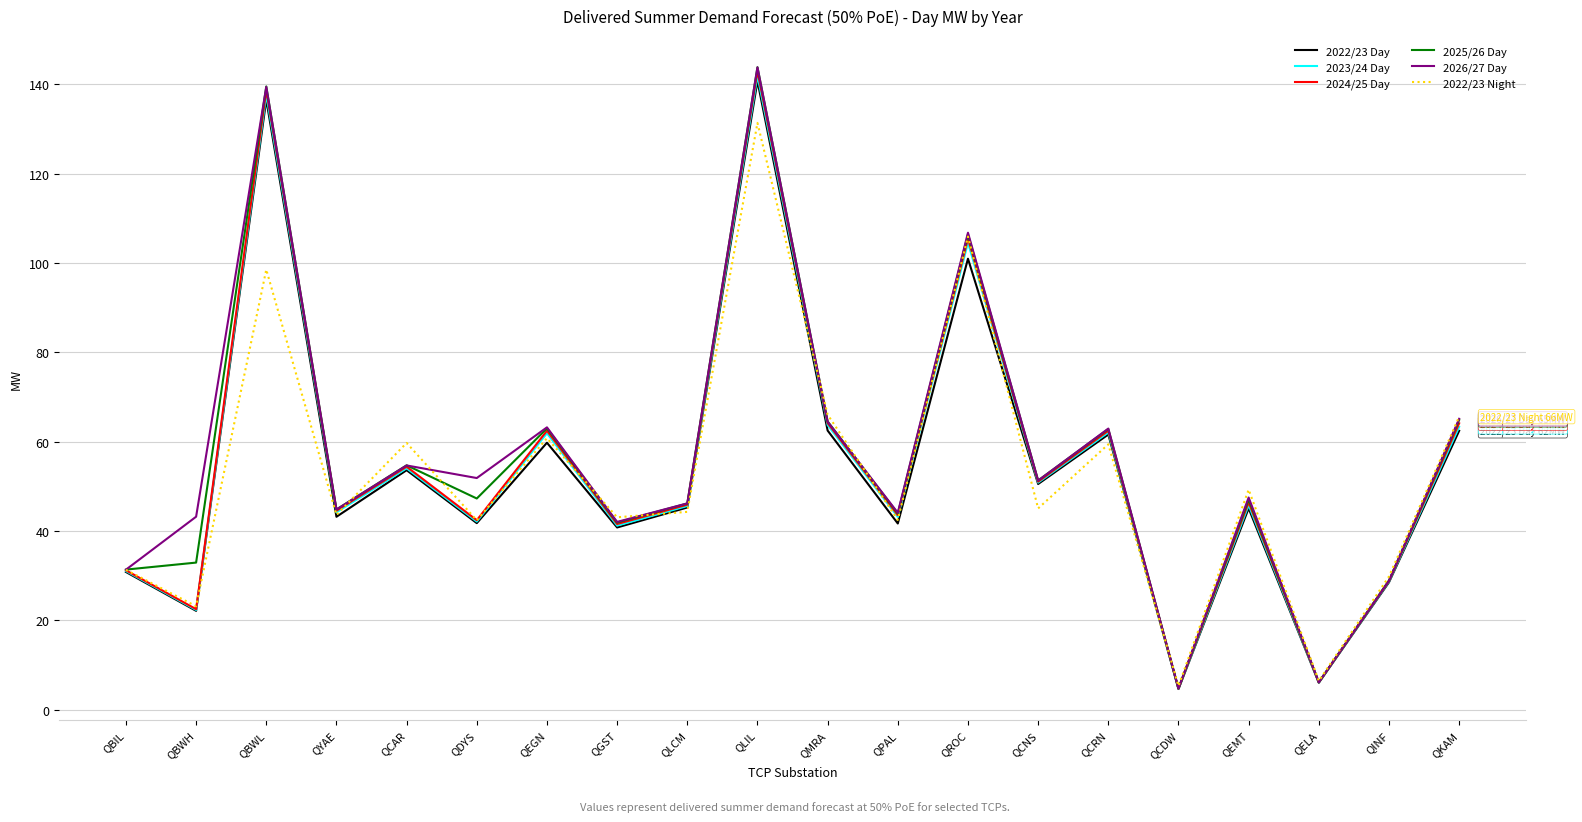

What is the spread (max minus min) of values at QLIL?

12.5